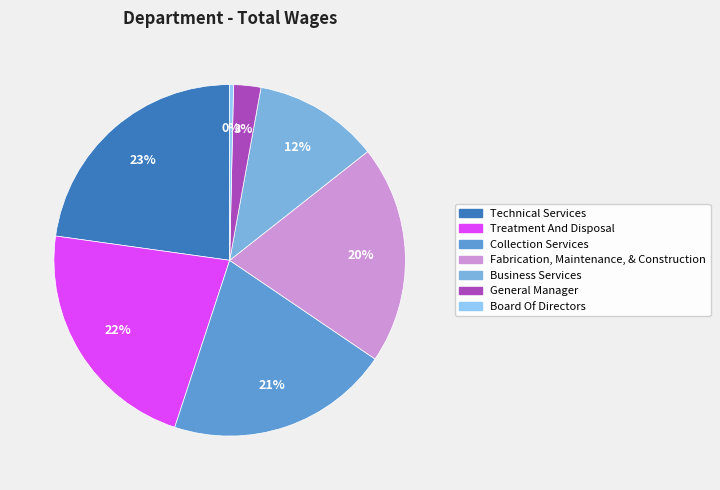

Does General Manager account for over 50% of the chart?

No